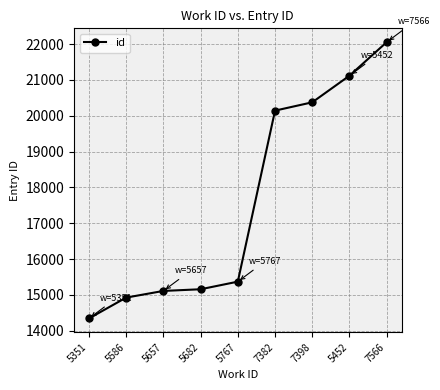

Reading left to right, transcribe all the data shown in this chart.

14342	14924	15110	15157	15369	20142	20374	21117	22053